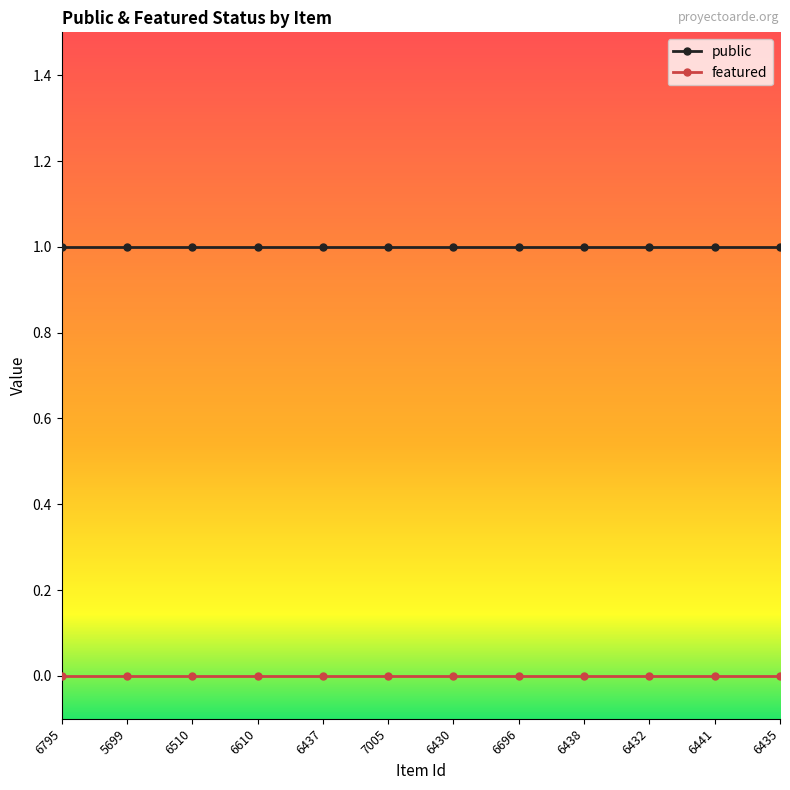

What is the difference between the highest and lowest values at 6696?

1